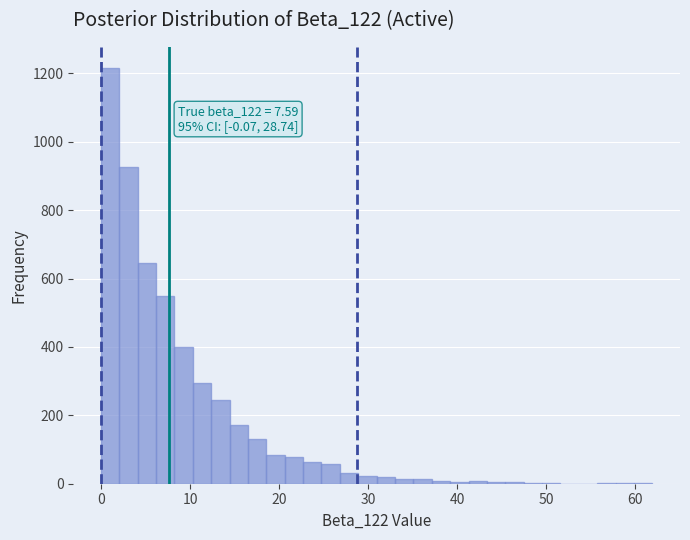

Around what value on the x-axis is the tallest bar? Give the approximate position of its centre, as read against the axis.

1